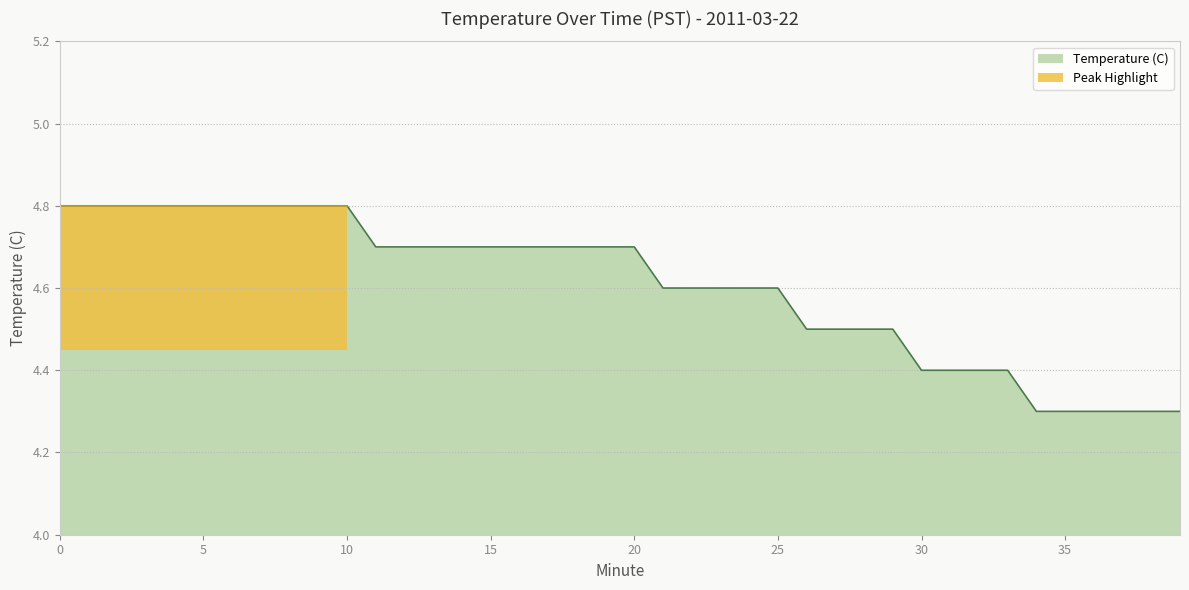

What is the change in value from 6 to 24?

-0.2